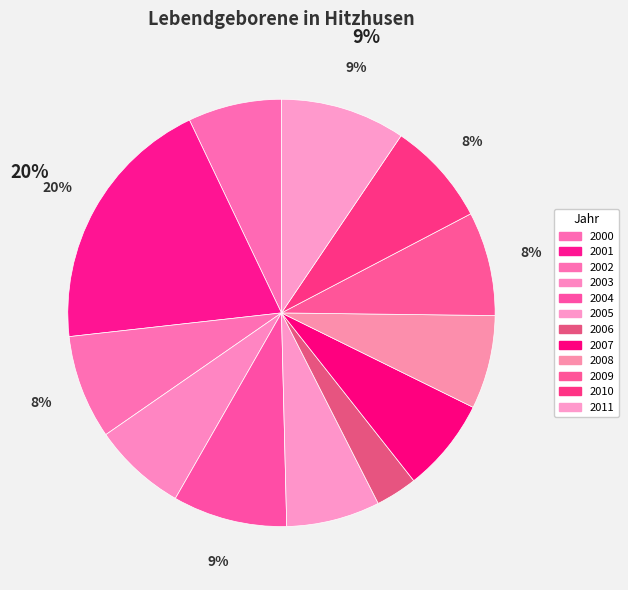

How many segments does this pie chart have?

12